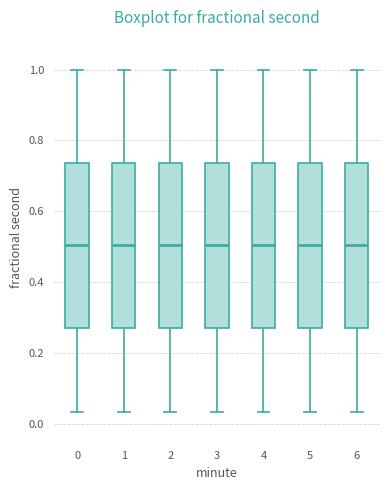

Where is the lower edge of the box at x = 0 on the y-axis? The values are not printed on the chart, so give them approximately, as read against the axis.

0.26